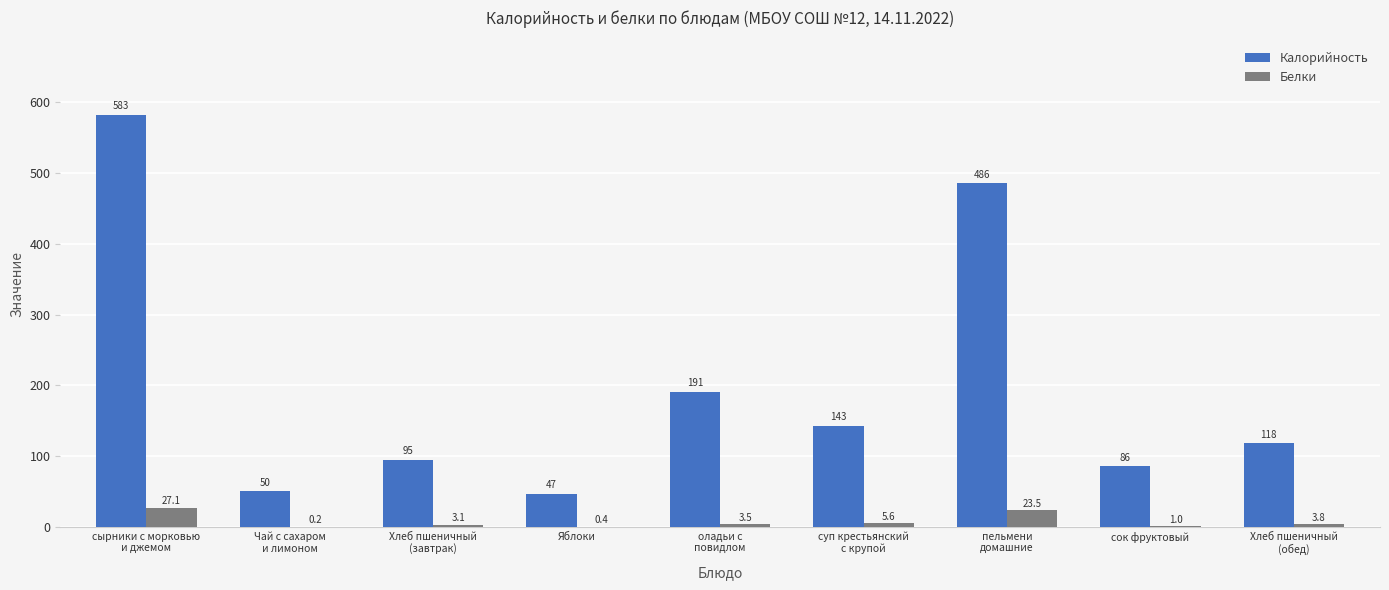

Where does the Калорийность series first go above 118?

сырники с морковью
и джемом